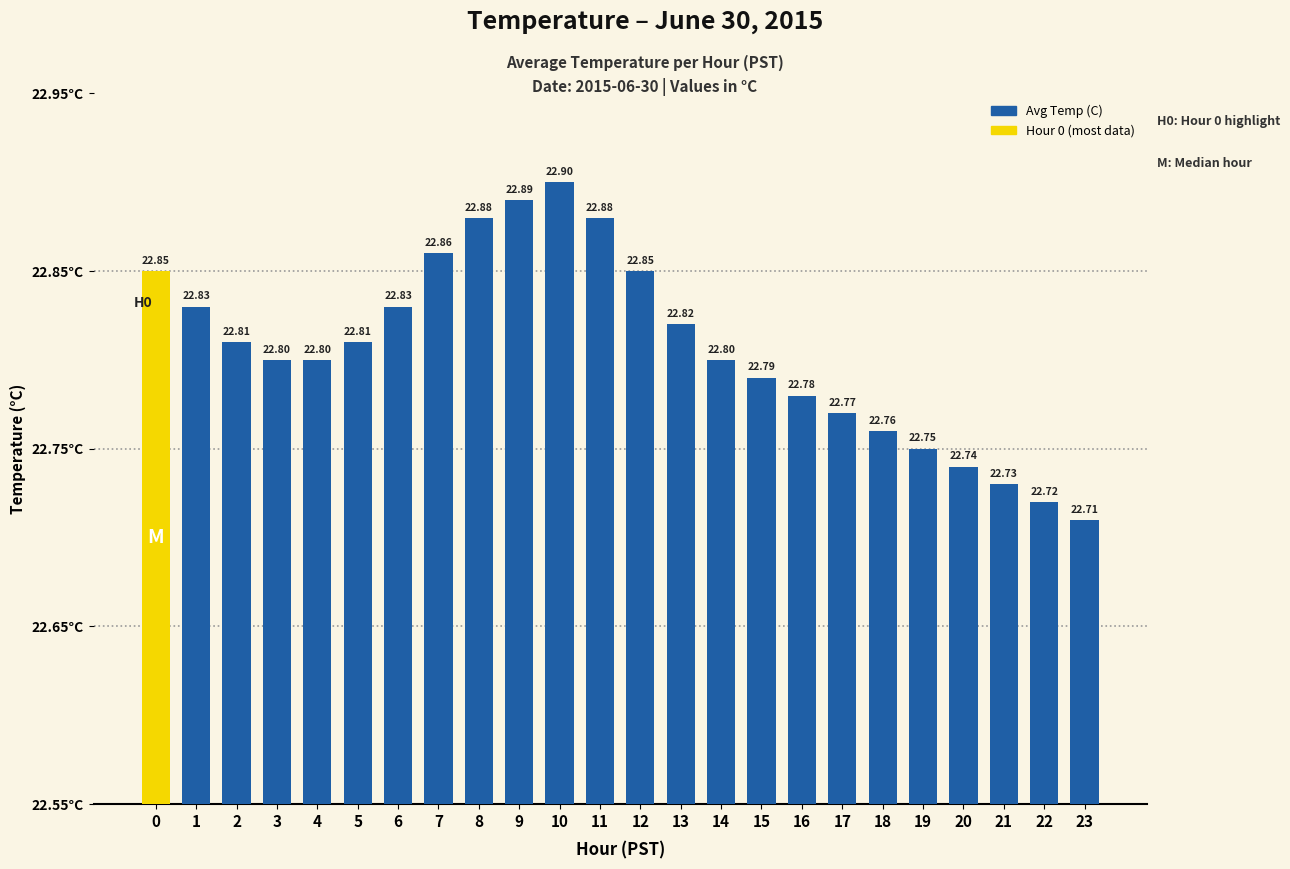

The value at 17 is 39.2. True or false?

False